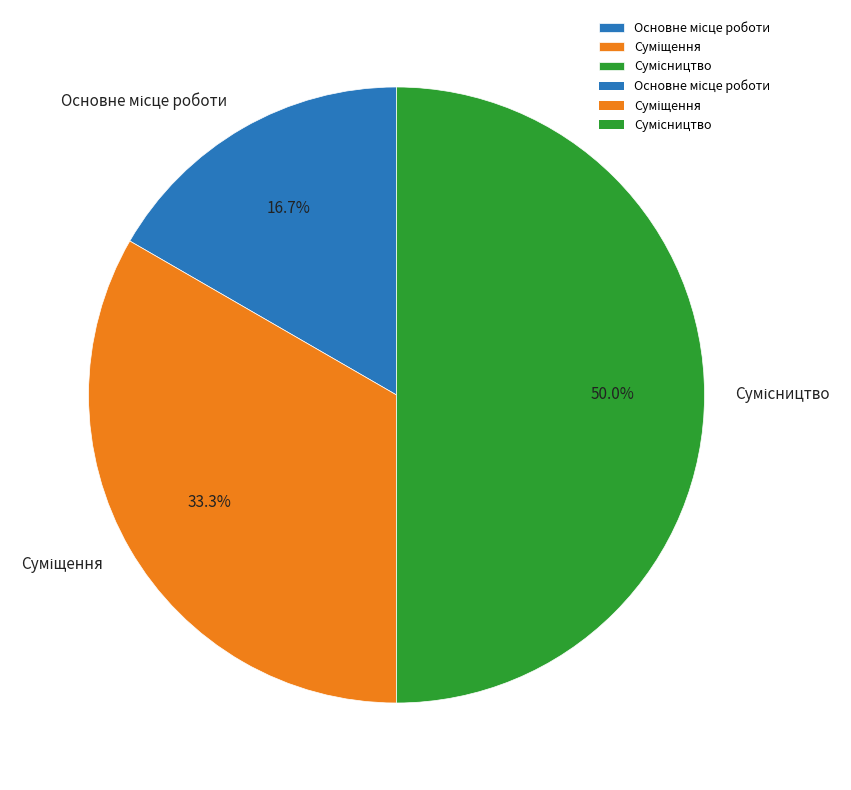

Is it true that Сумісництво is 50% of the pie?

True